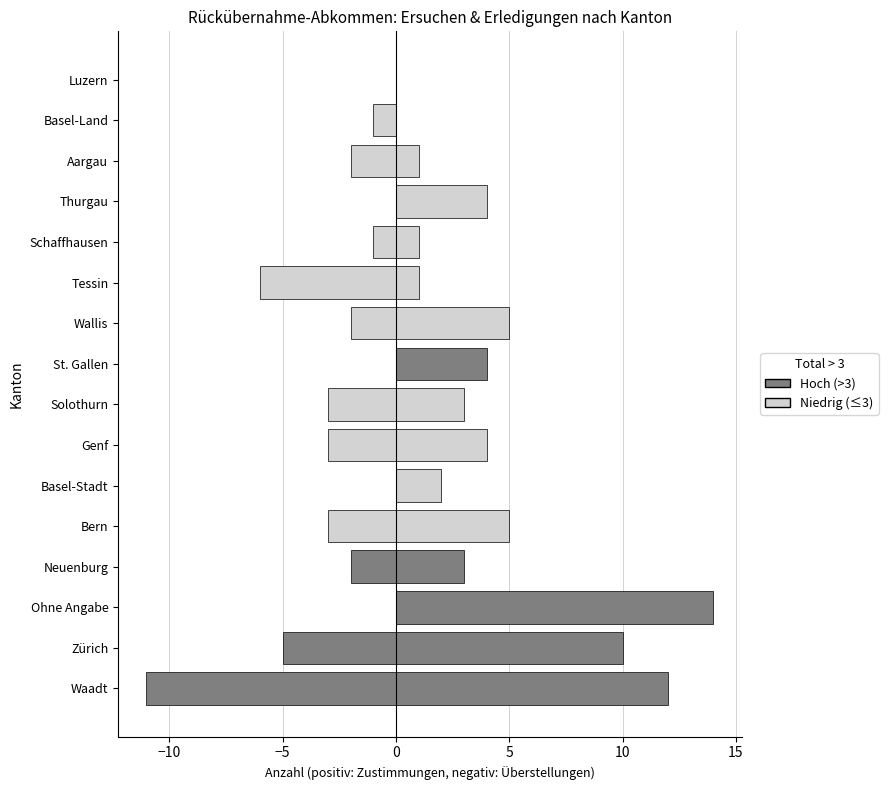

The Zustimmungen Out series shows 19 at Waadt. True or false?

False